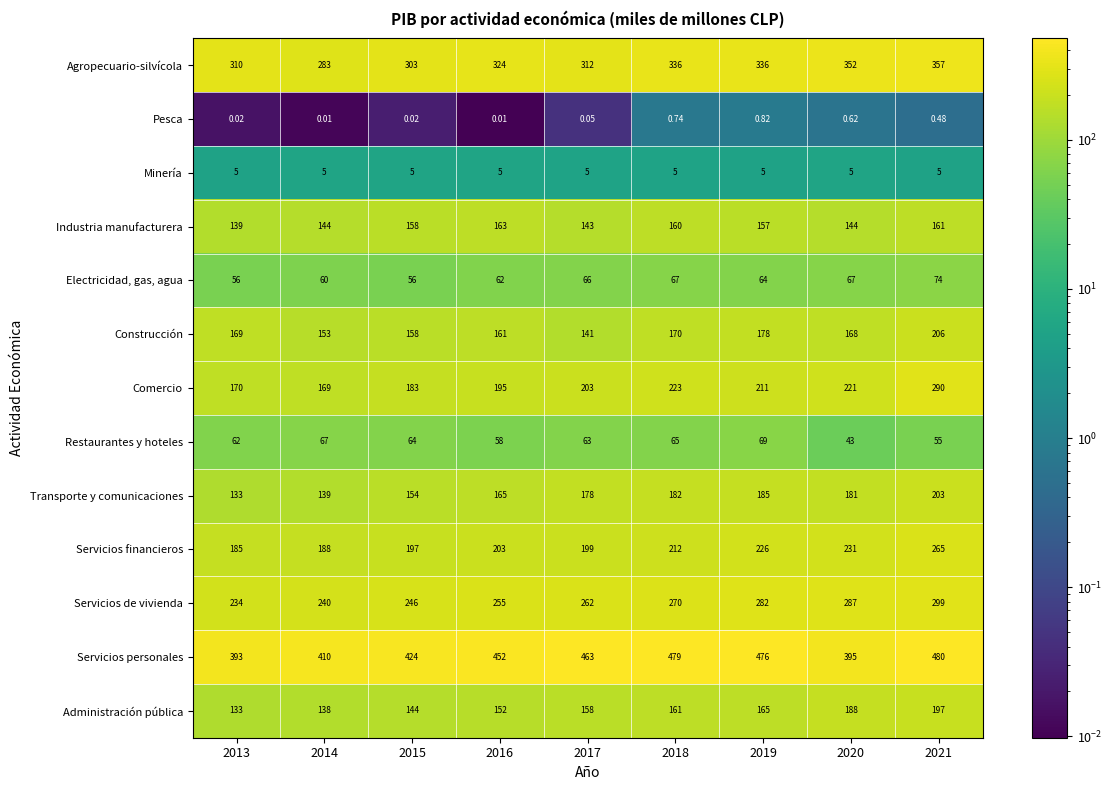

At how many categories does at least one series exceed 398?

7